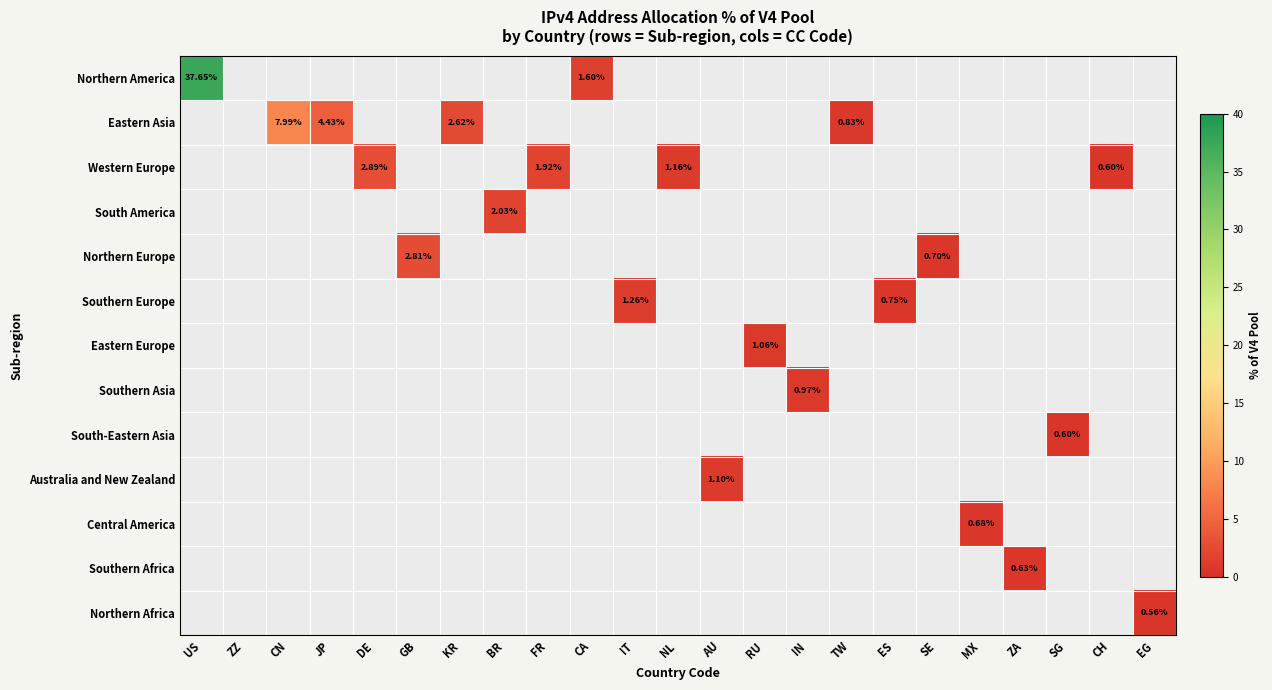

What is the maximum value shown in the chart?

37.6